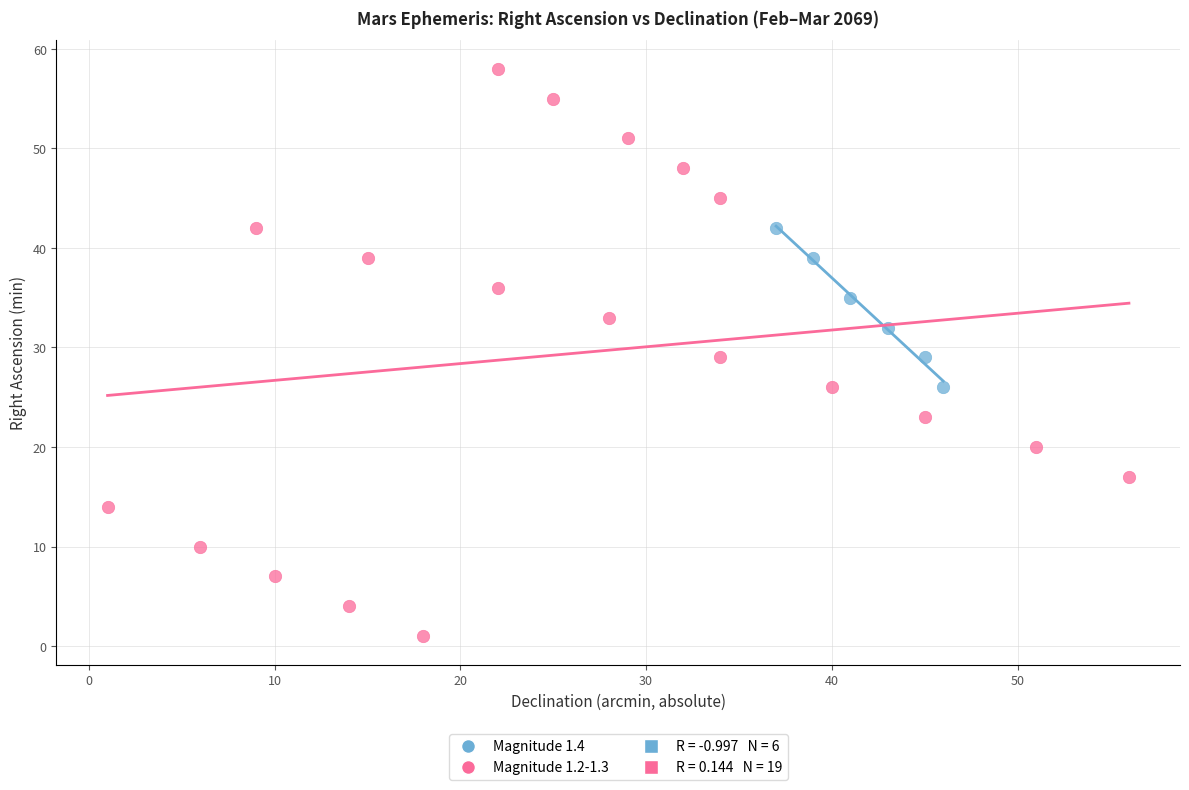

Which series contains the highest Y value?

Magnitude 1.2-1.3